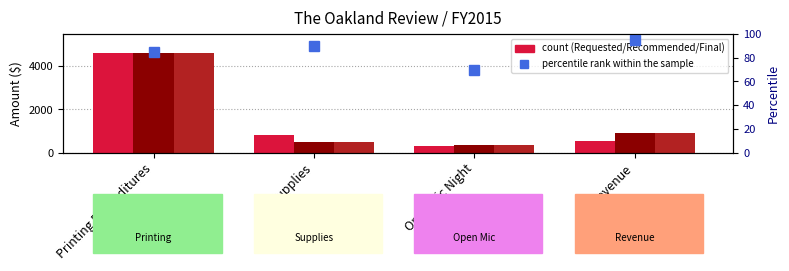

How many values in the percentile rank within the sample series exceed 90?

1